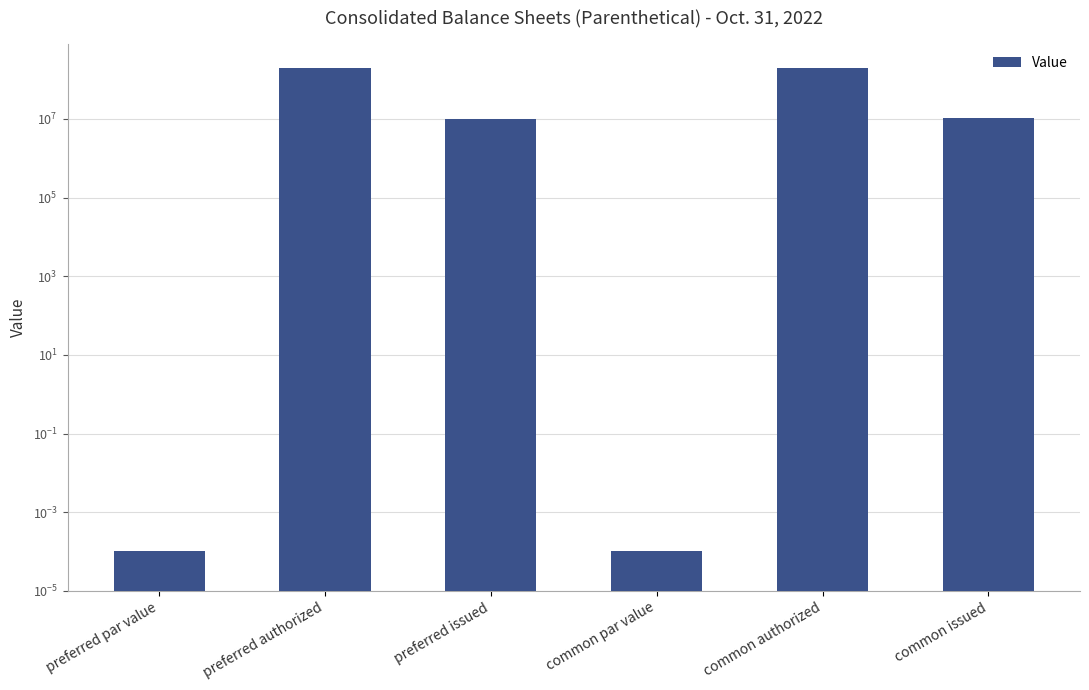

What is the value of the 6th bar from the left?

10647350.0